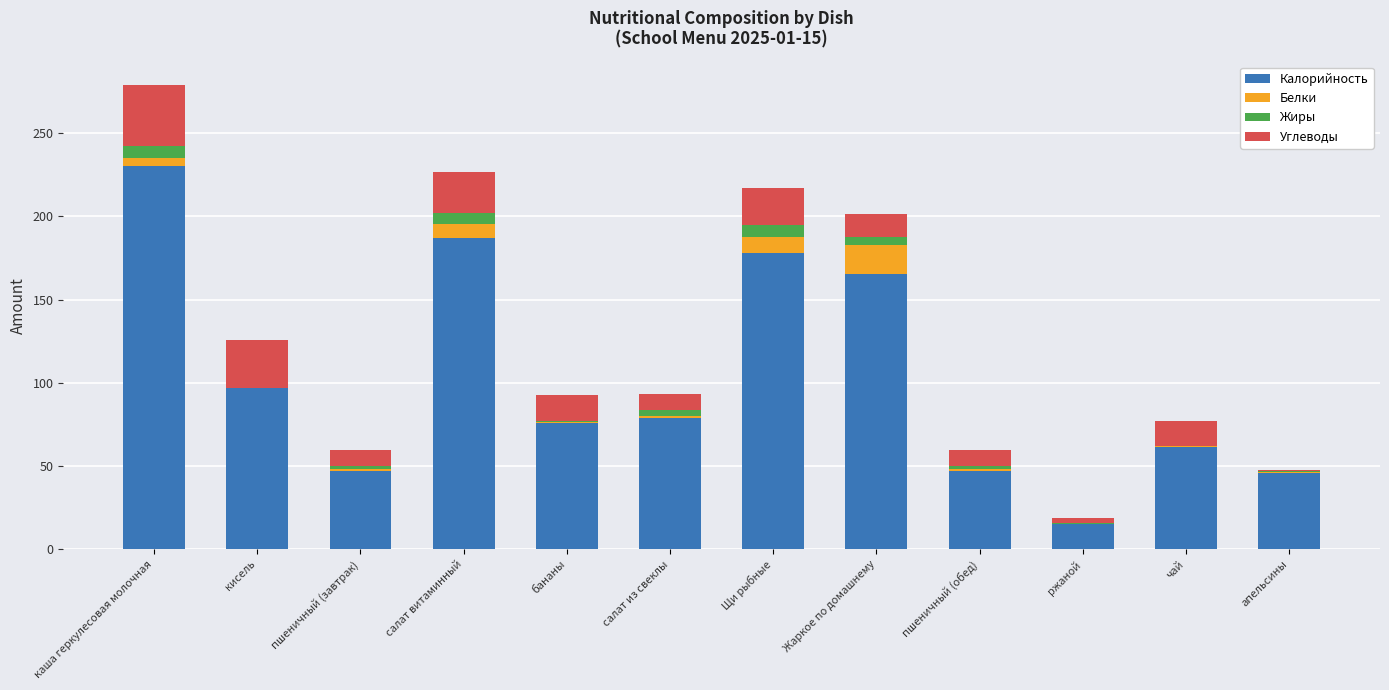

True or false: Калорийность has a value of 15.7 at апельсины.

False